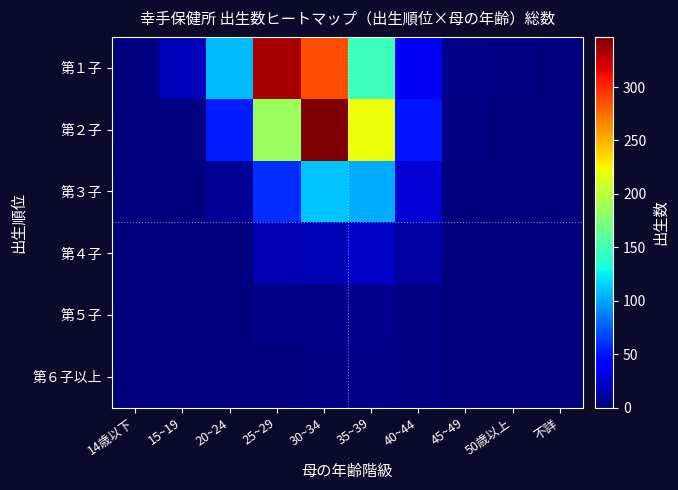

Reading left to right, extract all data points from this chart.

第１子: 14歳以下=1	15~19=18	20~24=108	25~29=334	30~34=287	35~39=147	40~44=36	45~49=3	50歳以上=2	不詳=0
第２子: 14歳以下=0	15~19=1	20~24=53	25~29=186	30~34=347	35~39=221	40~44=51	45~49=2	50歳以上=0	不詳=0
第３子: 14歳以下=0	15~19=0	20~24=8	25~29=59	30~34=111	35~39=102	40~44=27	45~49=0	50歳以上=0	不詳=0
第４子: 14歳以下=0	15~19=0	20~24=0	25~29=16	30~34=17	35~39=22	40~44=12	45~49=0	50歳以上=0	不詳=0
第５子: 14歳以下=0	15~19=0	20~24=0	25~29=4	30~34=3	35~39=5	40~44=2	45~49=0	50歳以上=0	不詳=0
第６子以上: 14歳以下=0	15~19=0	20~24=0	25~29=0	30~34=2	35~39=3	40~44=2	45~49=0	50歳以上=0	不詳=0